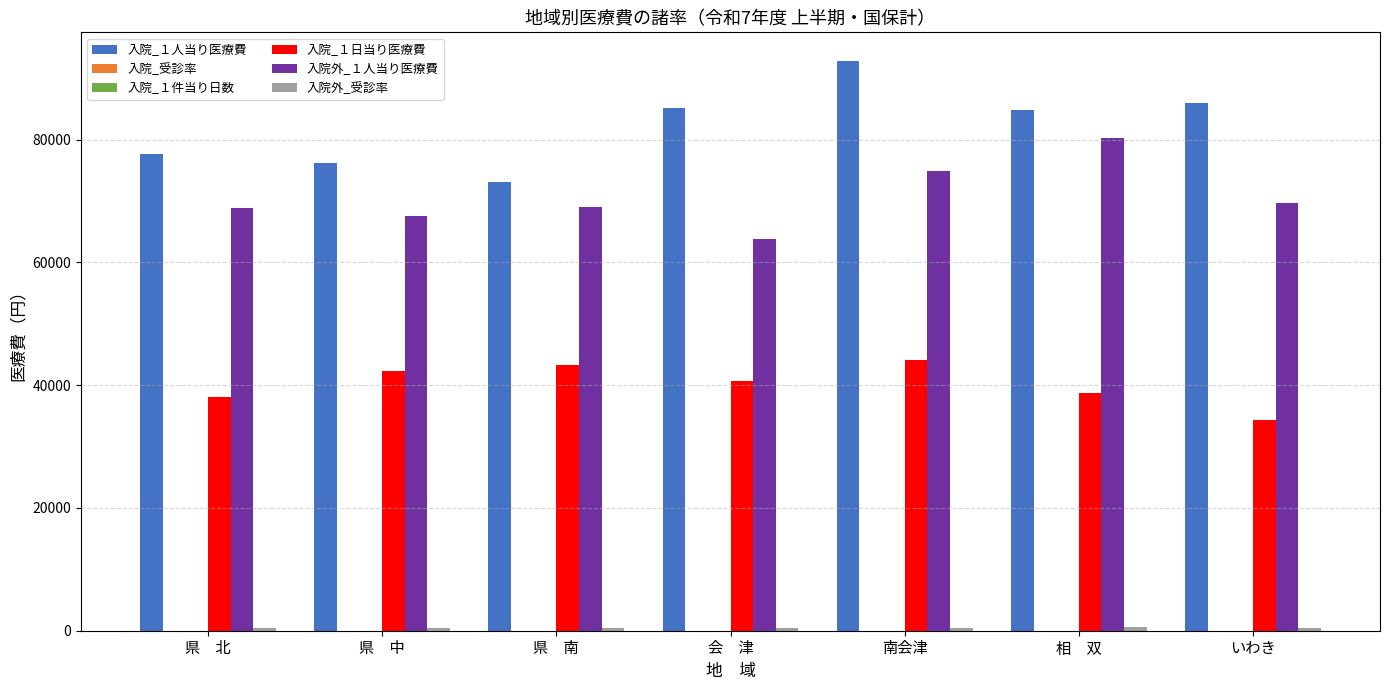

The value of 入院_１日当り医療費 at いわき is 12572.4. True or false?

False